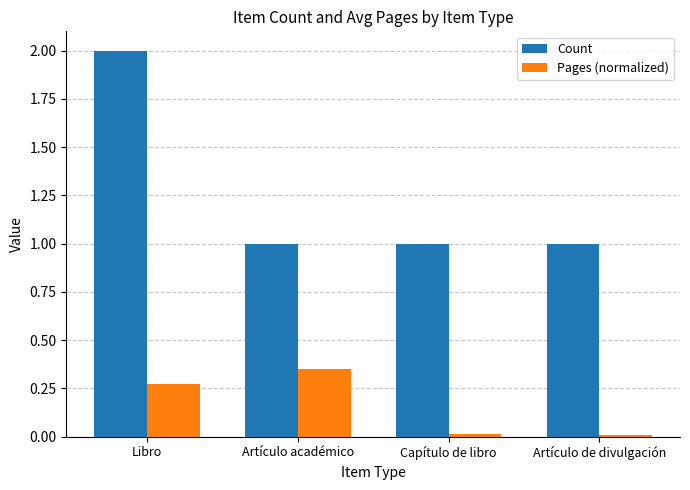

Is the value of Count at Artículo de divulgación greater than the value of Pages (normalized) at Artículo de divulgación?

Yes